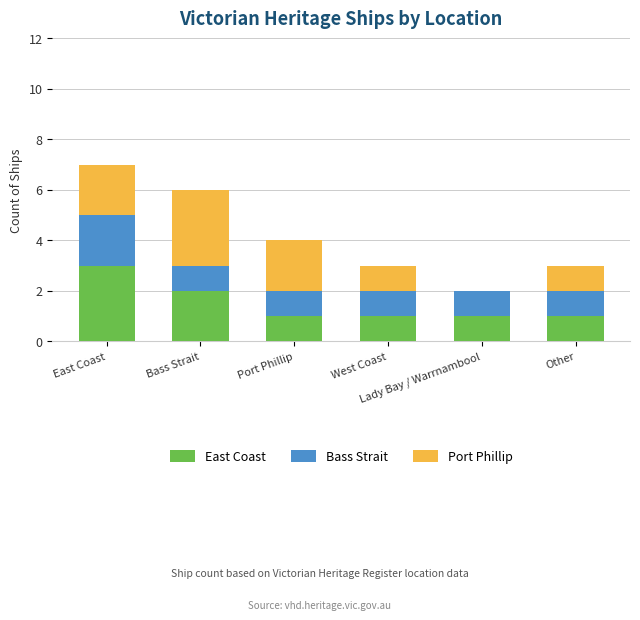

What is the approximate value of East Coast at Other?

1